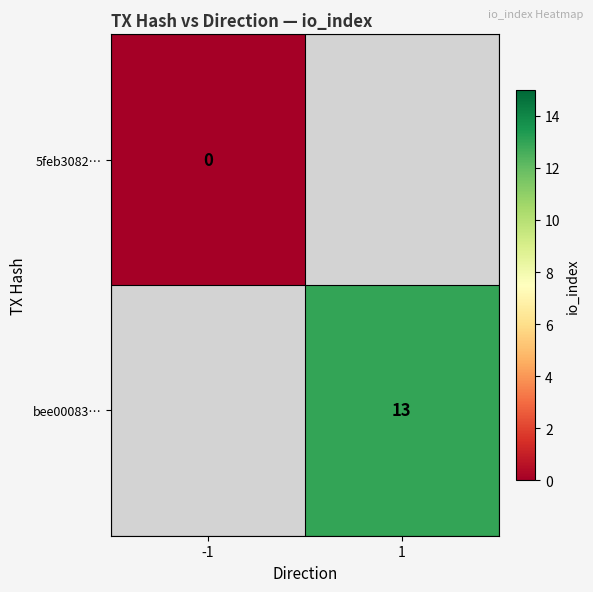

What is the greatest value displayed?

13.0